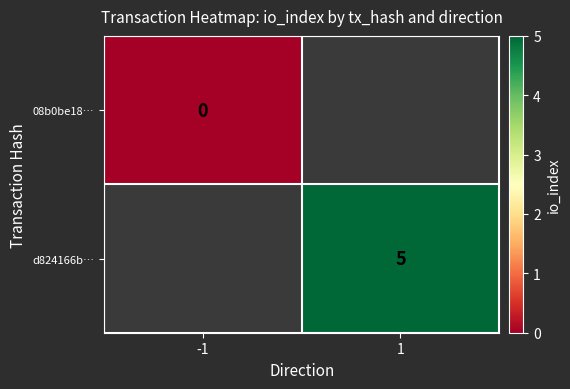

Which category has the highest value across all series?

1